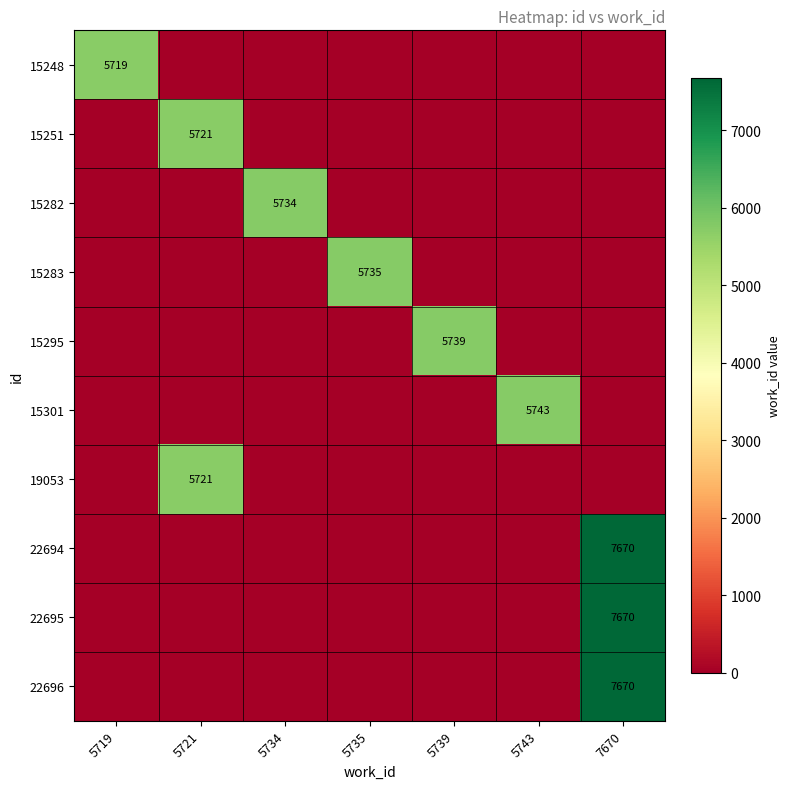

Between 5721 and 5735, which series saw the biggest shift?

15283